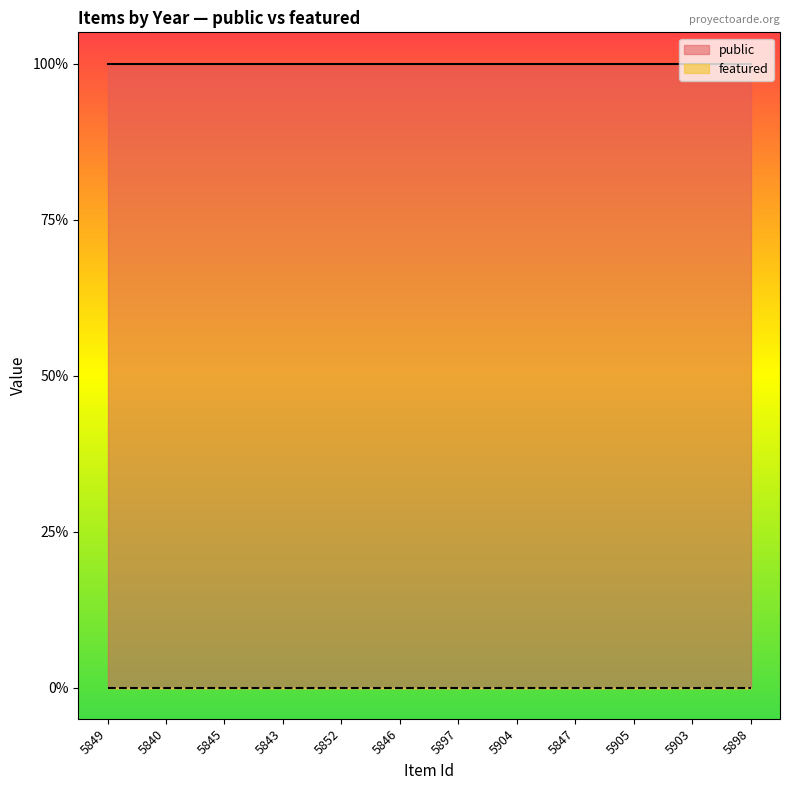

What is the label of the 7th point from the left?

5897